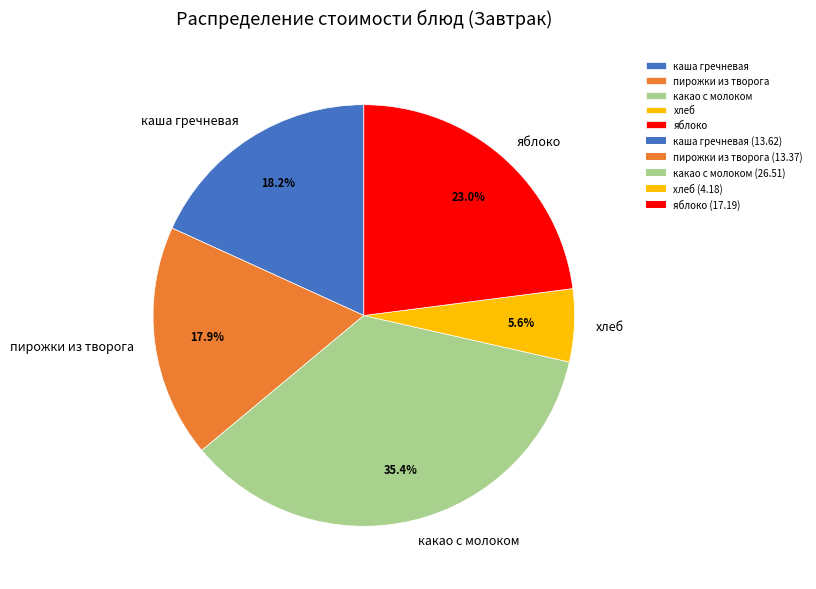

What percentage is NOT represented by яблоко?

77.0%